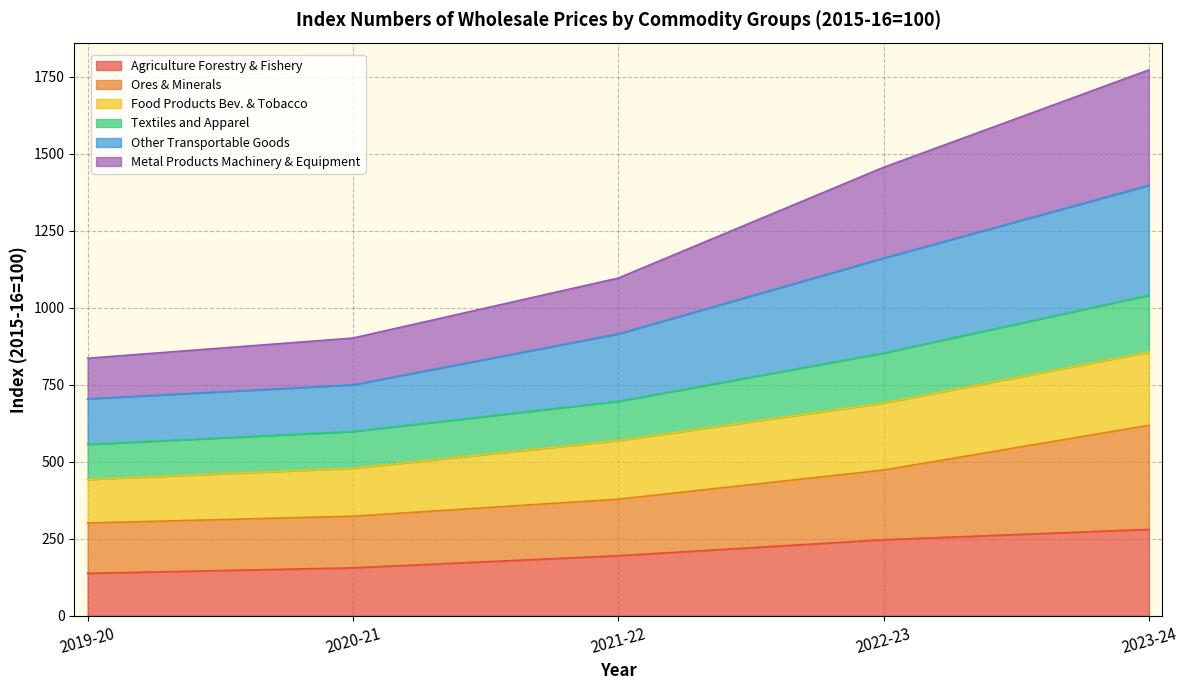

True or false: Agriculture Forestry & Fishery and Ores & Minerals cross at least once.

False